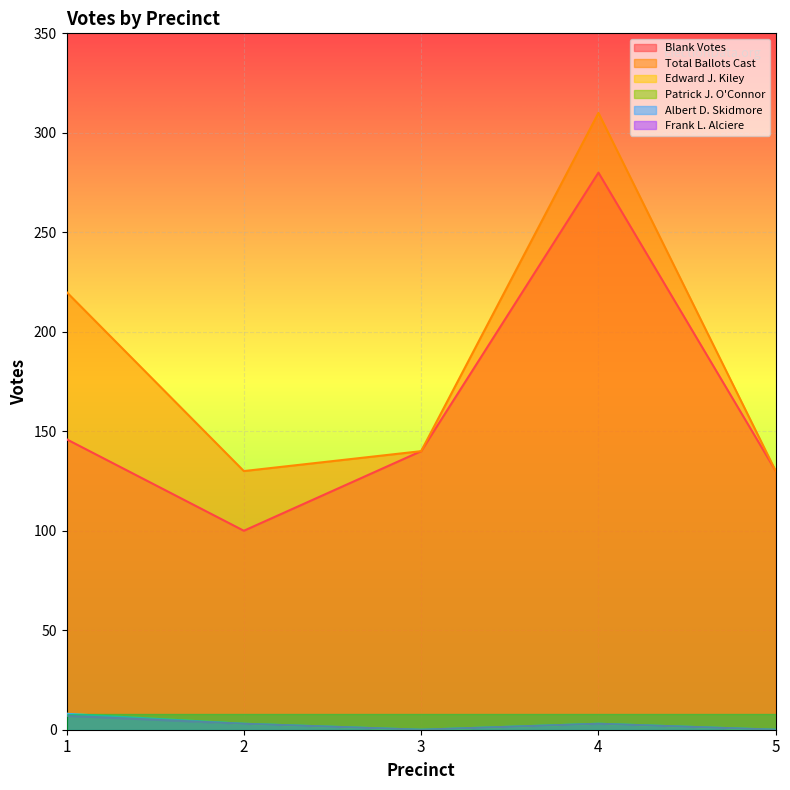

True or false: Frank L. Alciere and Blank Votes cross at least once.

False